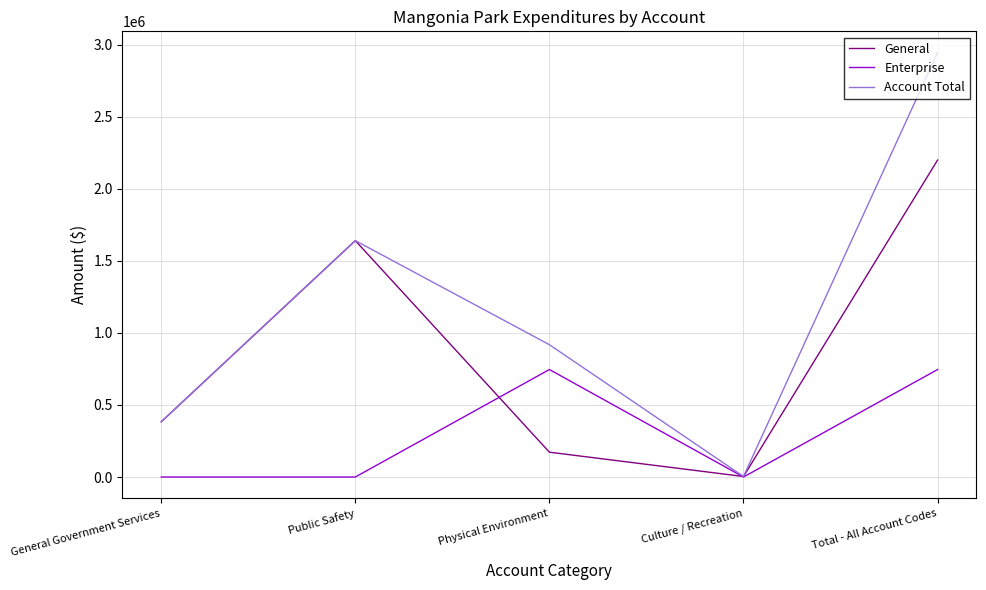

Which series has the largest total across all categories?

Account Total